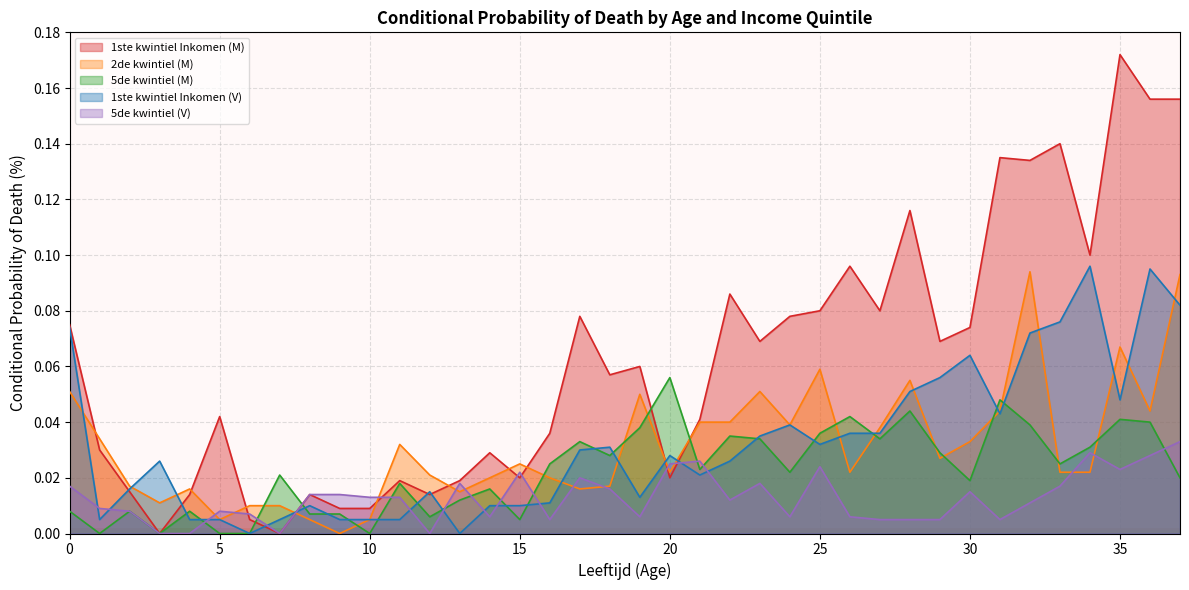

Between 2 and 10, which is larger?

2